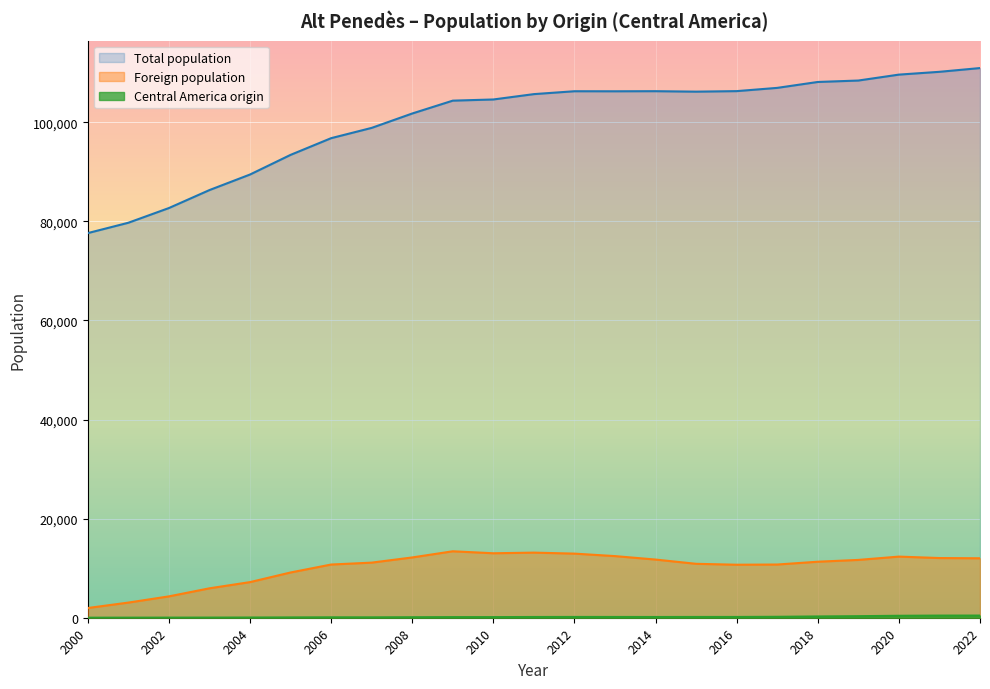

True or false: Foreign population has more than 2 interior local peaks.

True